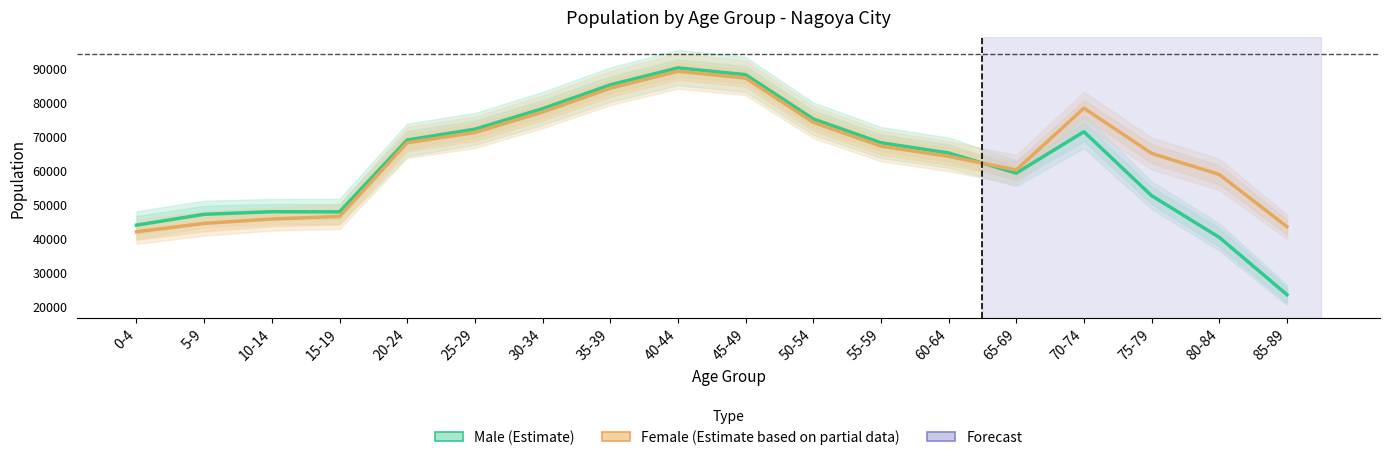

At how many categories does at least one series exceed 41681?

18